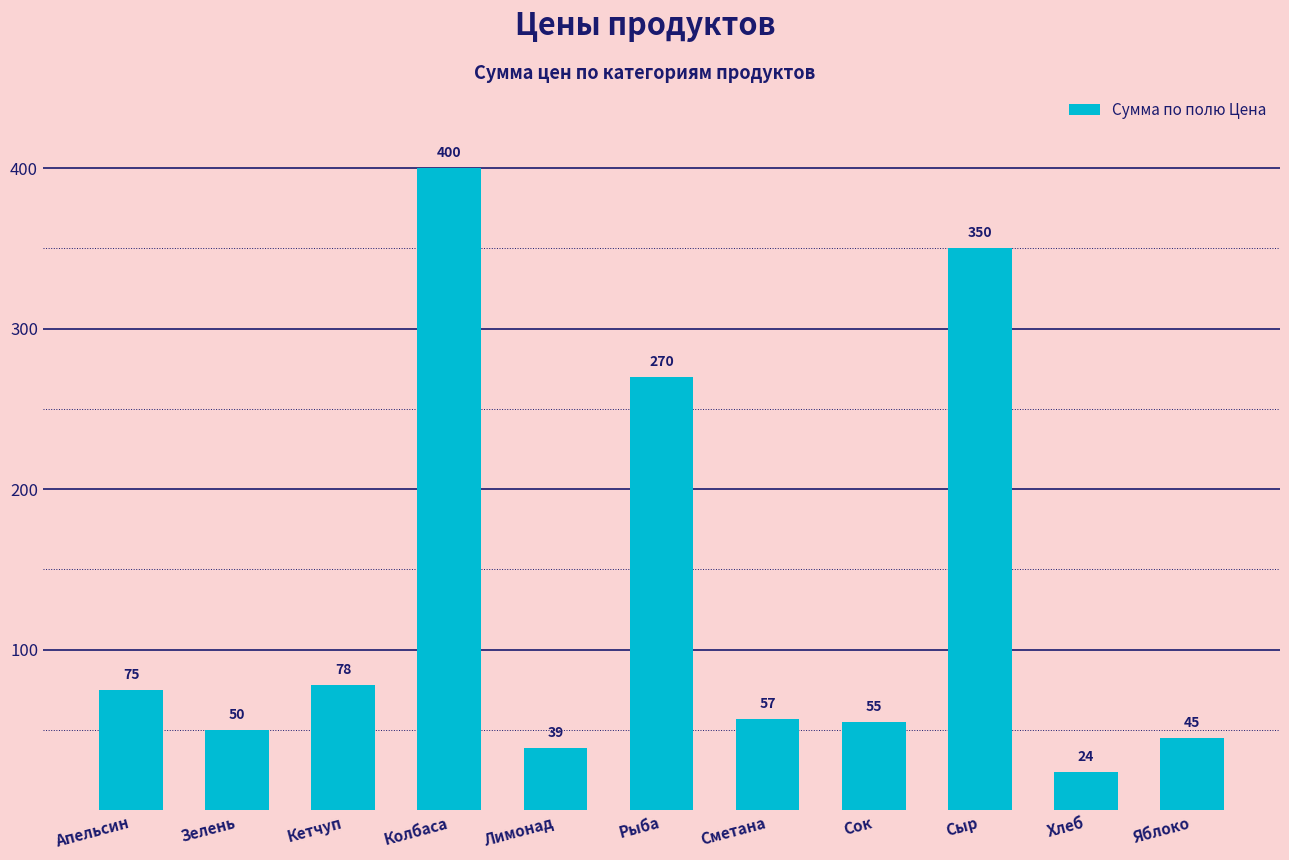

Reading right to left, transcribe all the data shown in this chart.

Яблоко=45	Хлеб=24	Сыр=350	Сок=55	Сметана=57	Рыба=270	Лимонад=39	Колбаса=400	Кетчуп=78	Зелень=50	Апельсин=75